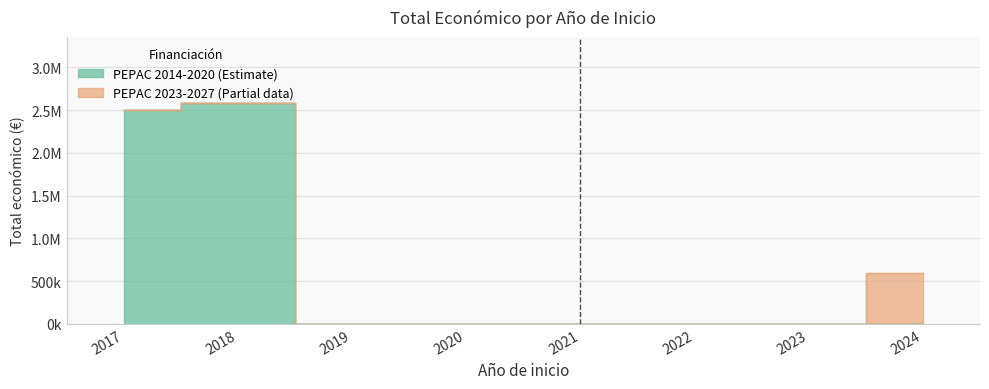

What is the change in value from 2024 to 2017?

+1864793